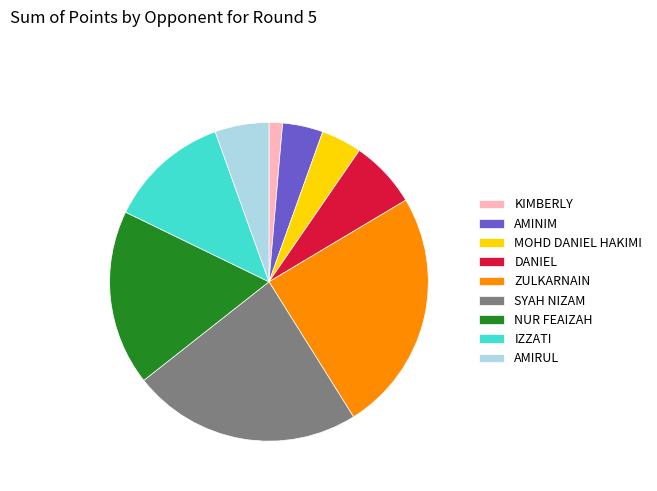

Approximately how many times larger is the value at KIMBERLY compared to IZZATI?

0.1